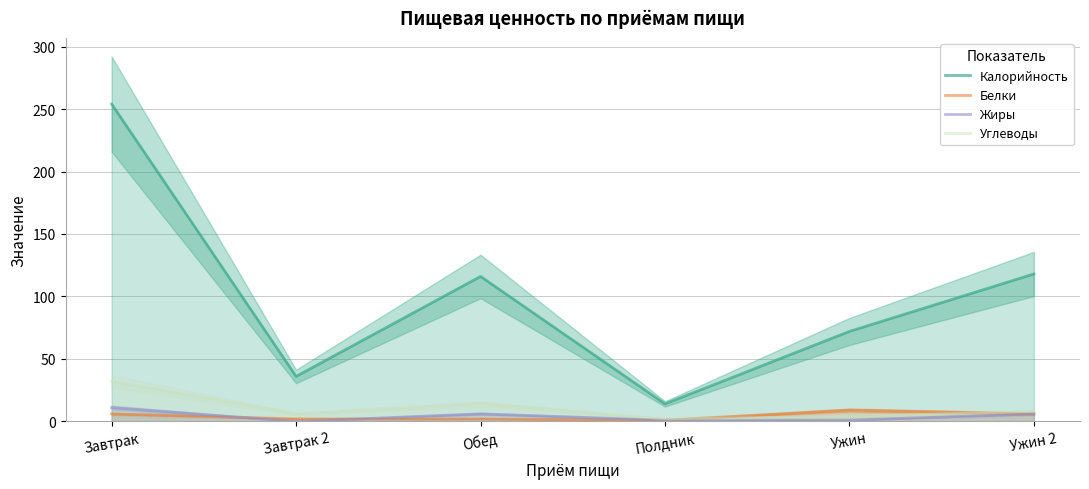

The value of Жиры at Обед is 11. True or false?

False